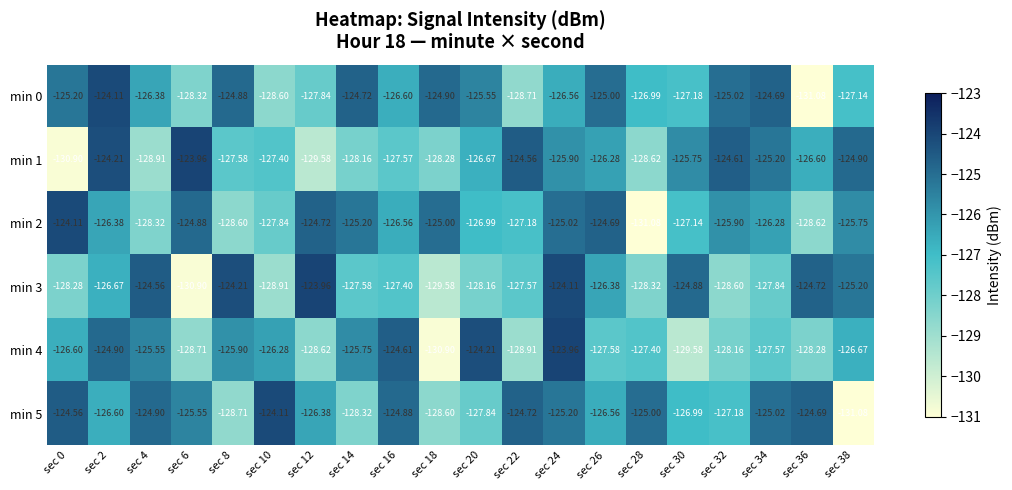

Is the value of min 2 at sec 24 greater than the value of min 1 at sec 4?

Yes